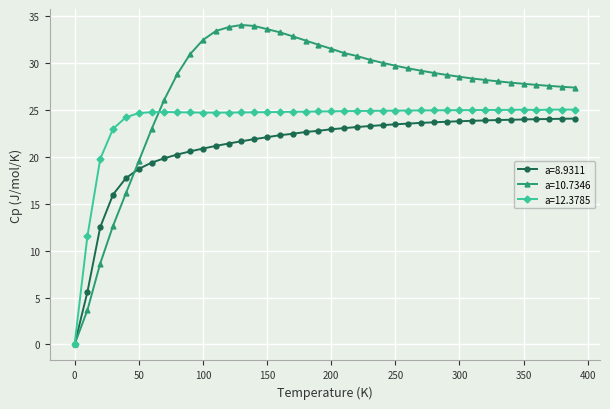

What is the value of the a=10.7346 point at the 12th from the left?

33.4